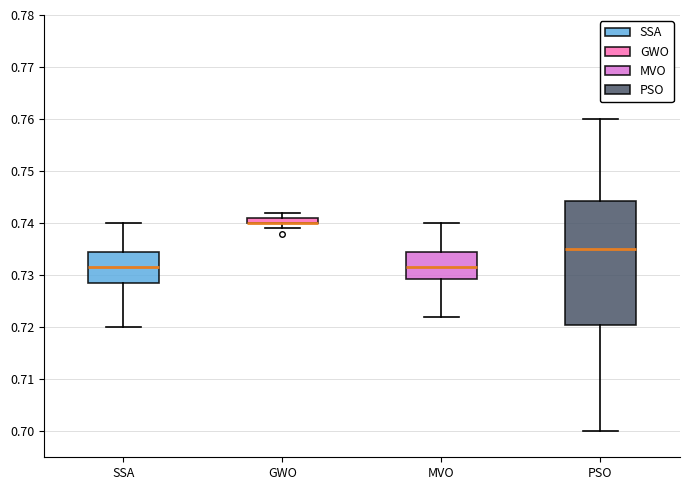

Which box is the tallest, from its lower edge to its upper edge?

PSO